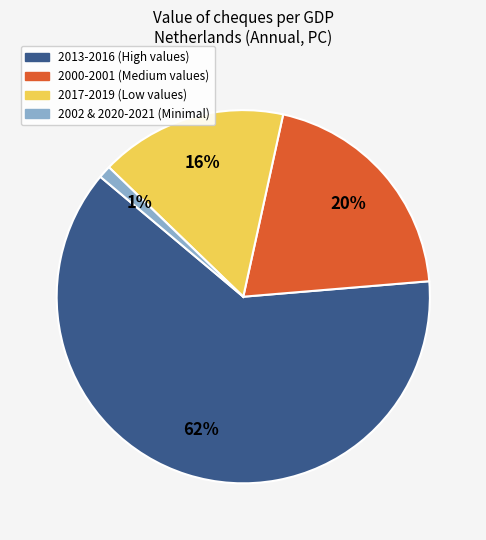

Does any single category account for the majority?

Yes